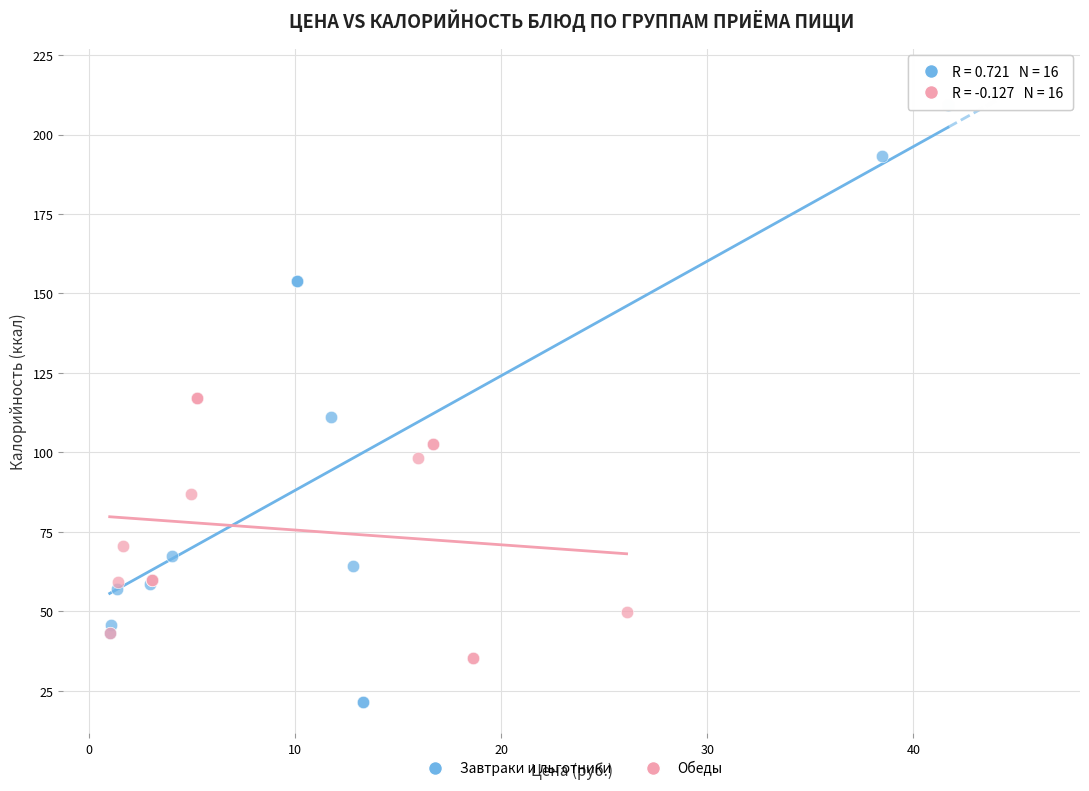

Which series has the largest Y range (max minus min)?

Завтраки и льготники